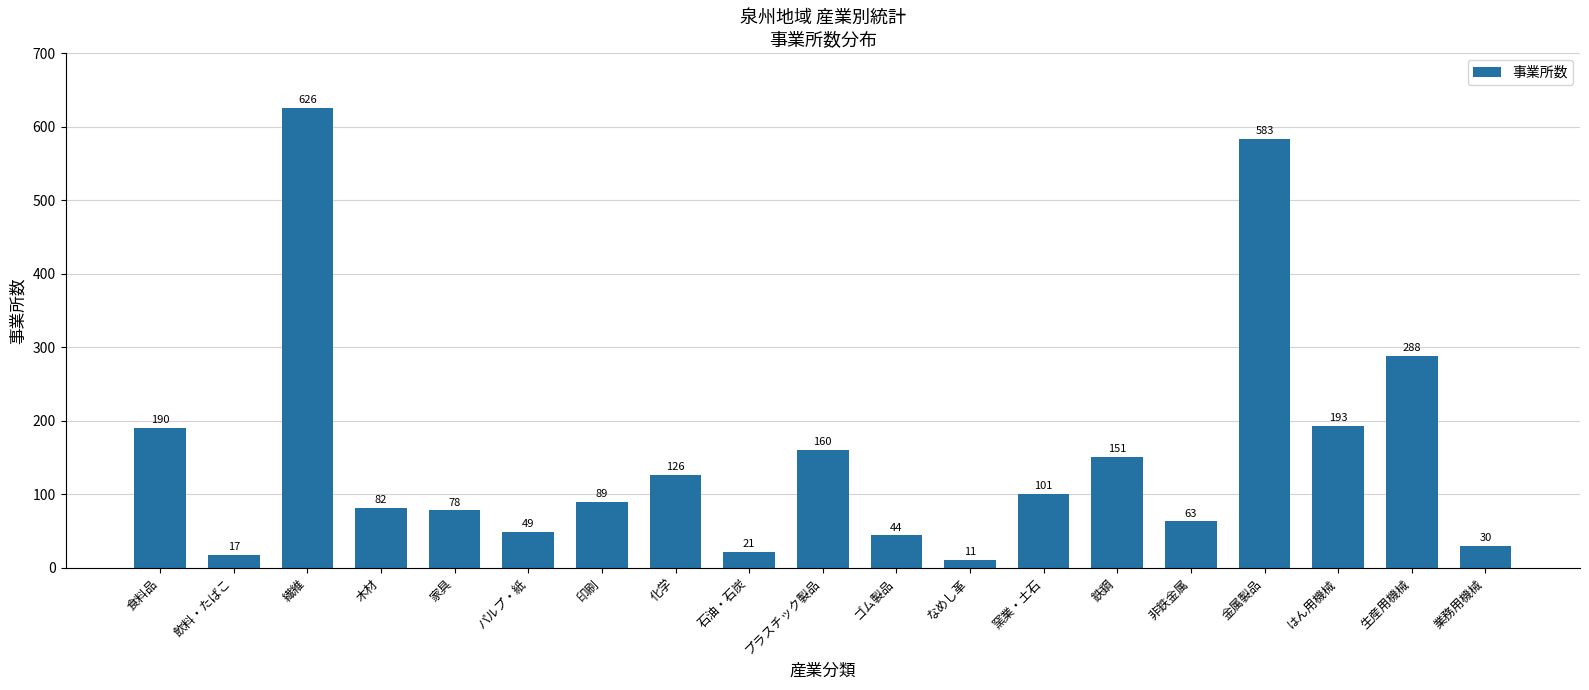

What is the average value?

153